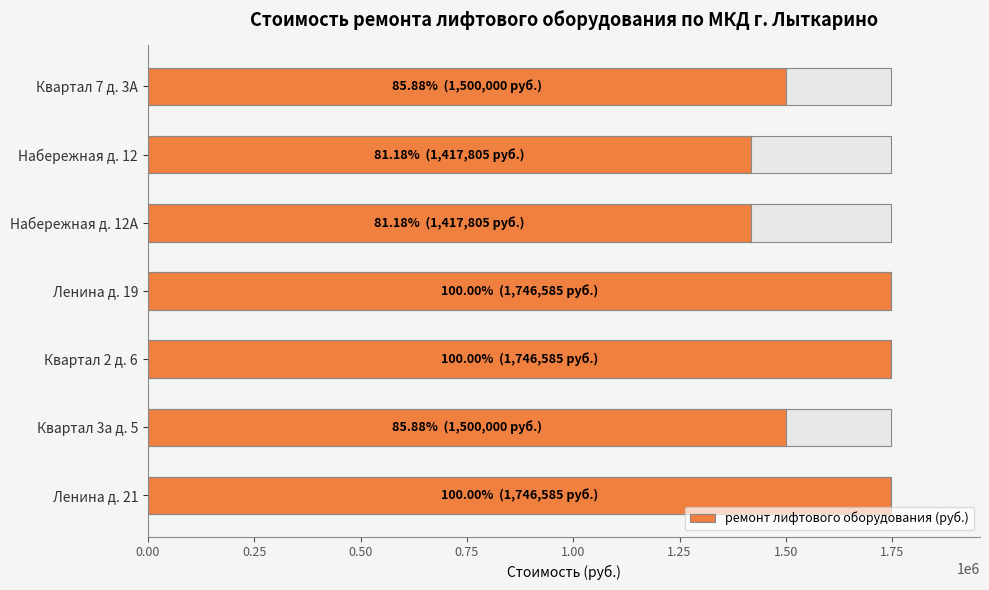

How many data points are less than 1500000?

2